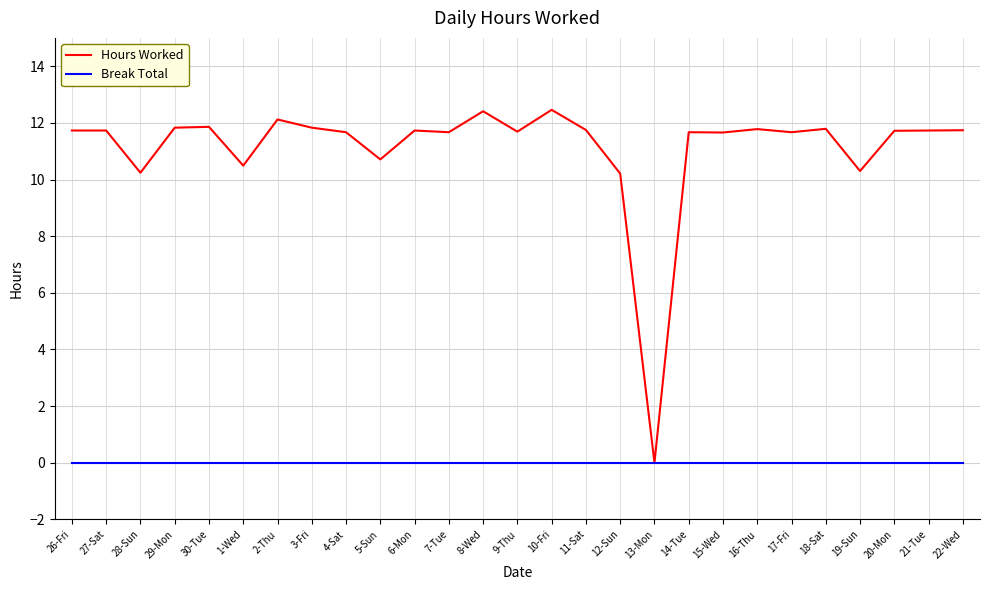

How many values in Hours Worked are above zero?

26